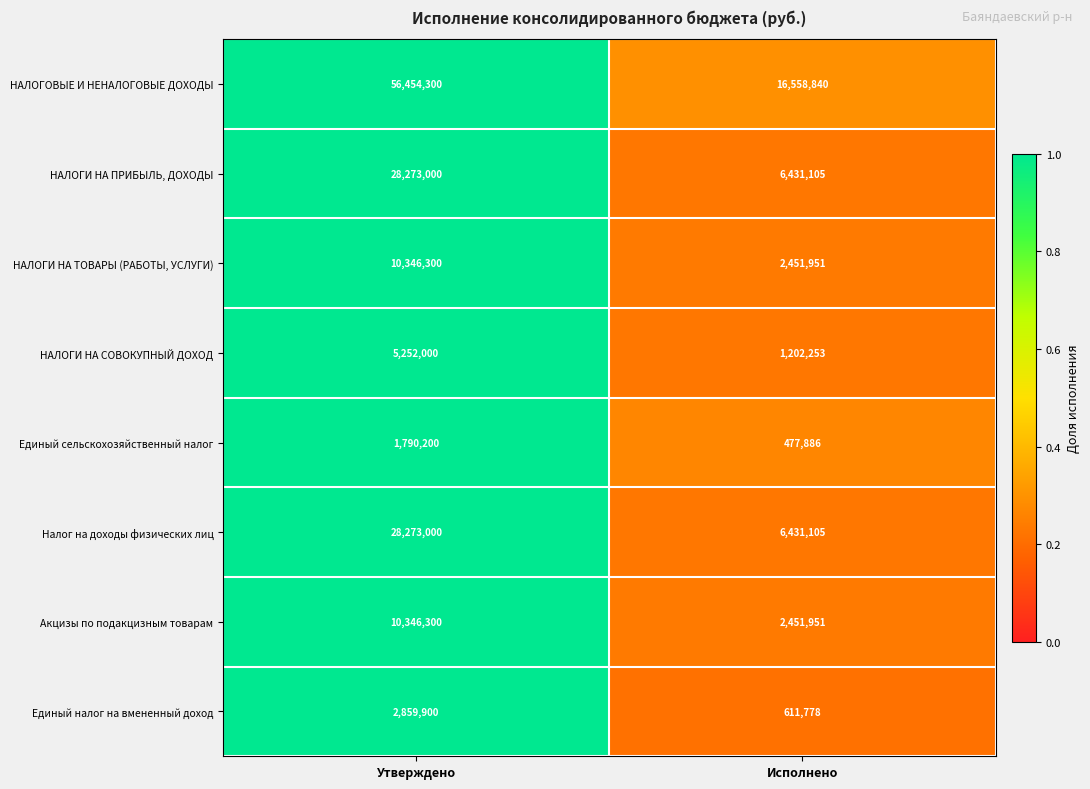

List the labels in order of НАЛОГИ НА ТОВАРЫ (РАБОТЫ, УСЛУГИ) value, smallest first.

Исполнено, Утверждено